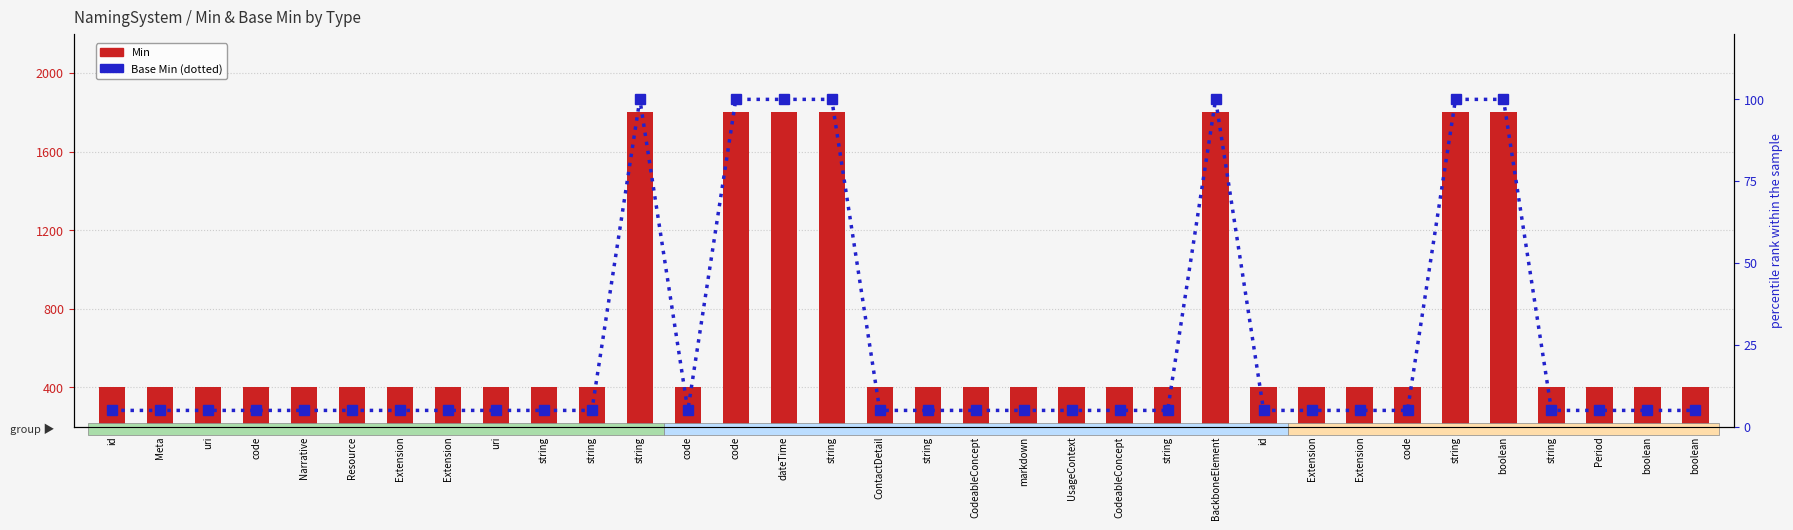

Rank the series by their maximum value, from lowest to highest.

Base Min, Min